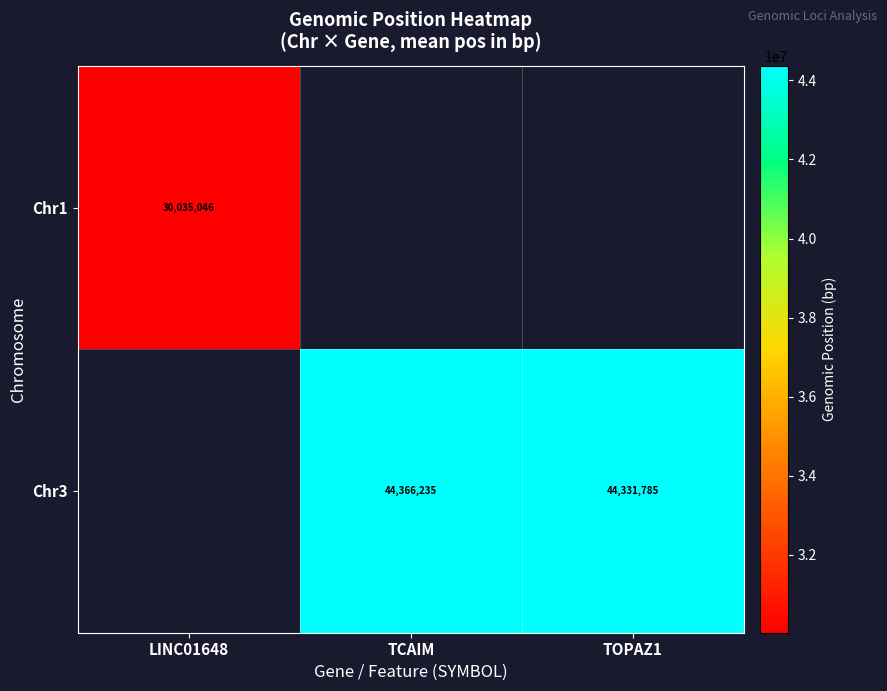

Is the value of Chr3 at TOPAZ1 greater than the value of Chr1 at LINC01648?

Yes